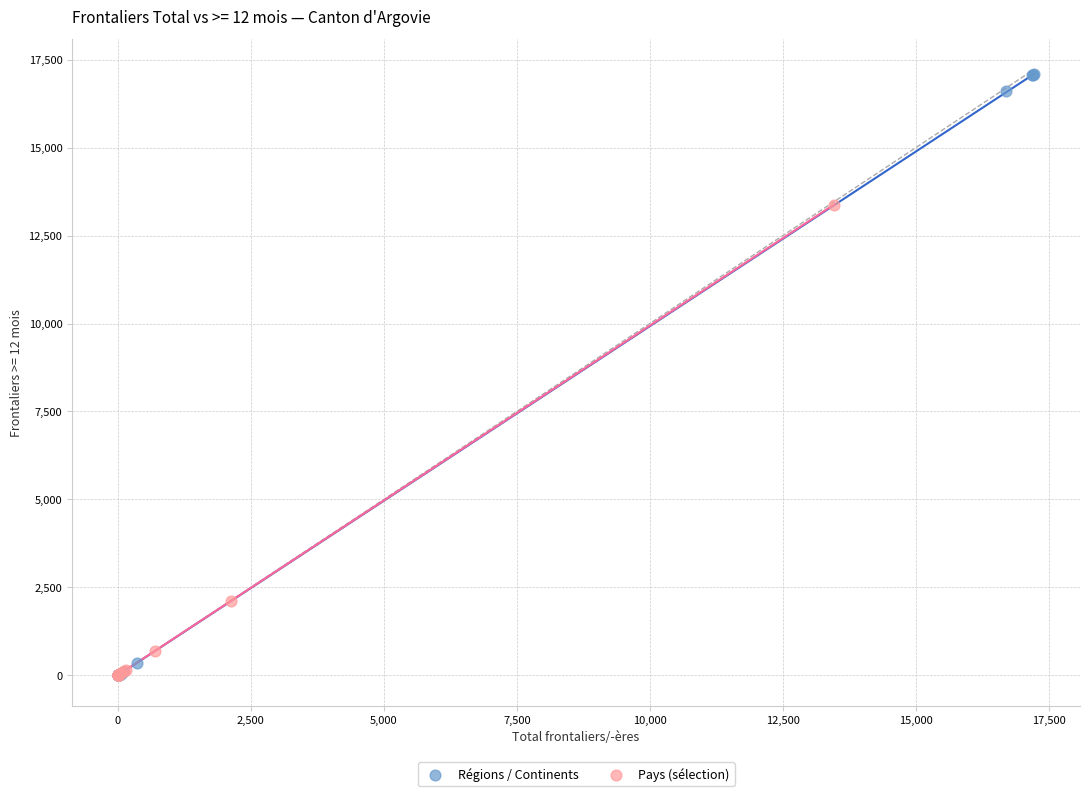

Which series reaches the maximum Y coordinate?

Régions / Continents